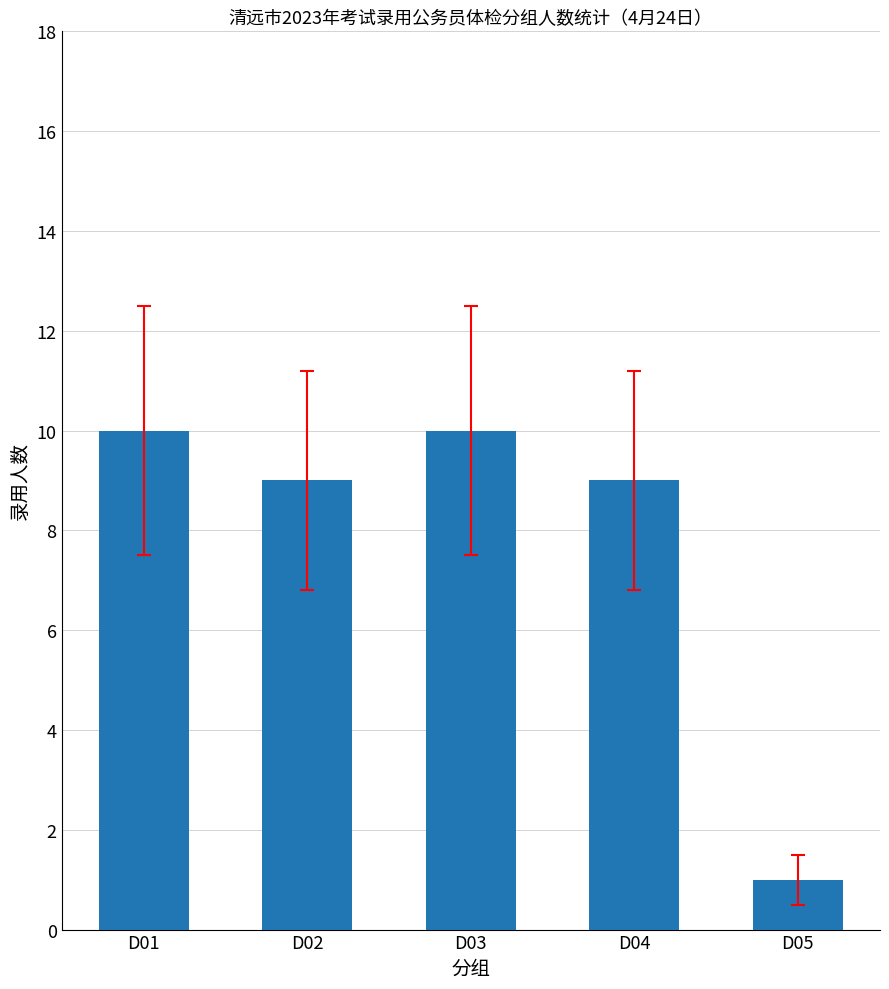

What is the maximum value shown in the chart?

10